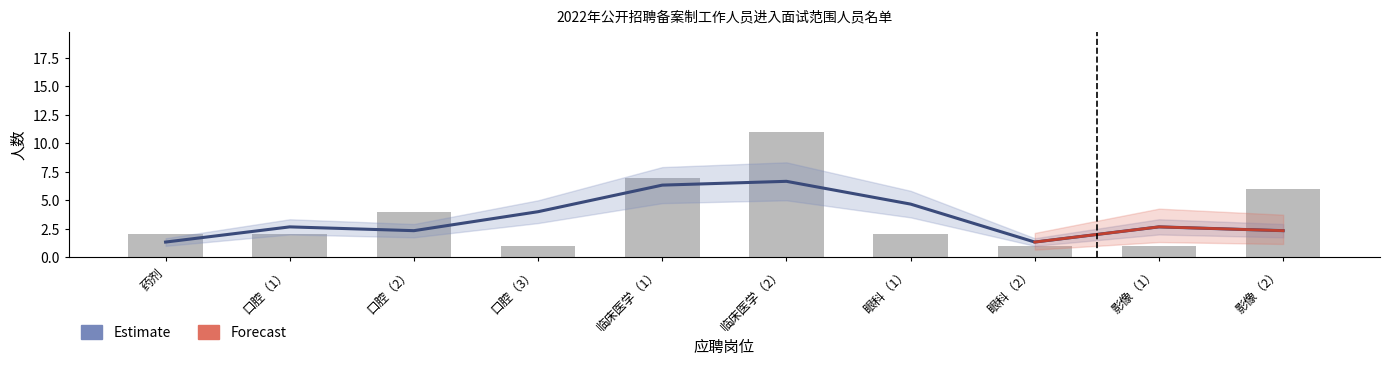

What position from the right is 临床医学（1）?

6